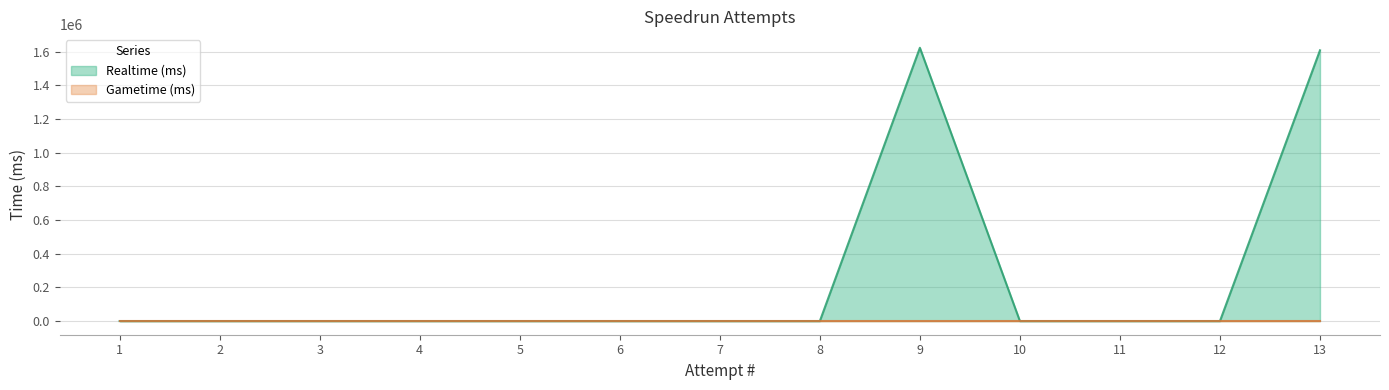

Count the number of data series in this chart.

2